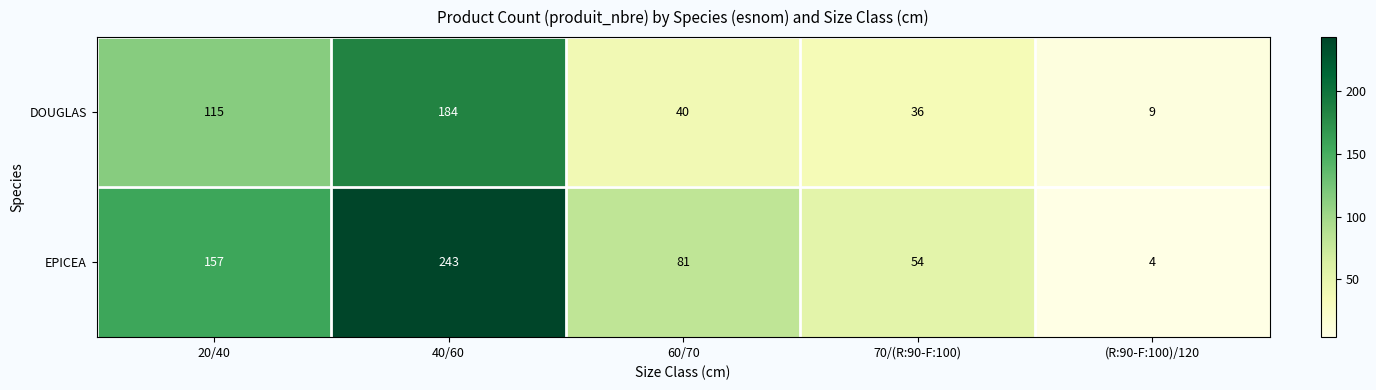

What is the sum of the DOUGLAS values at 20/40 and 40/60?

299